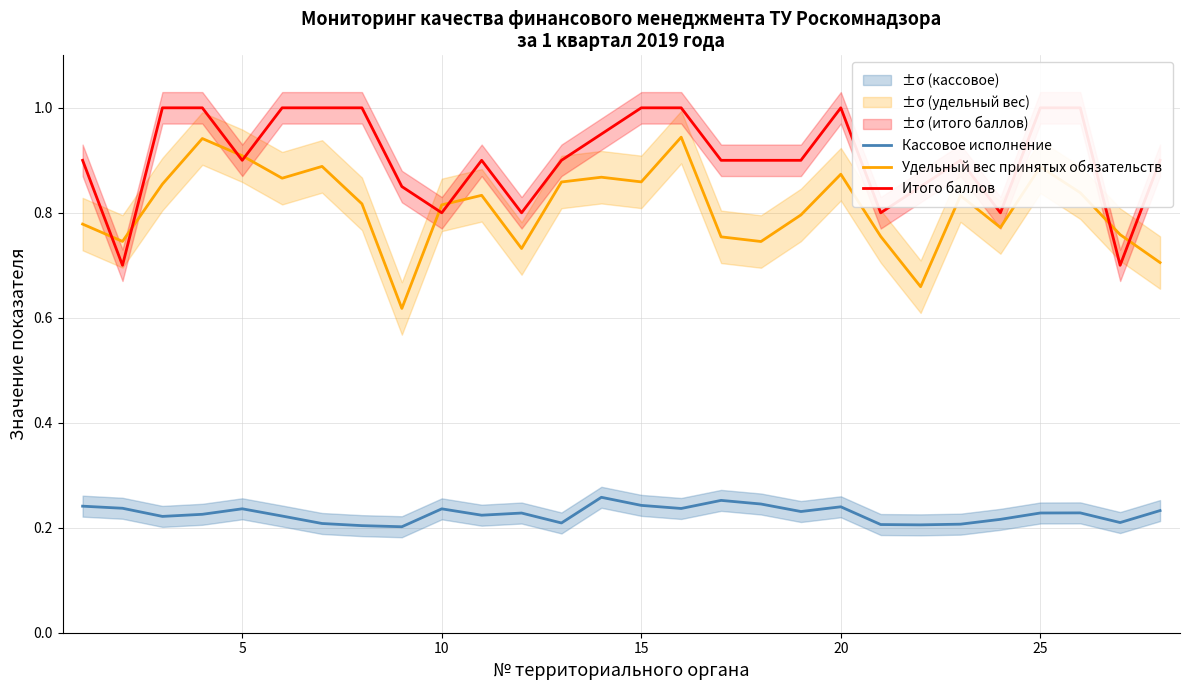

The Удельный вес принятых обязательств series shows 1.5 at 25. True or false?

False